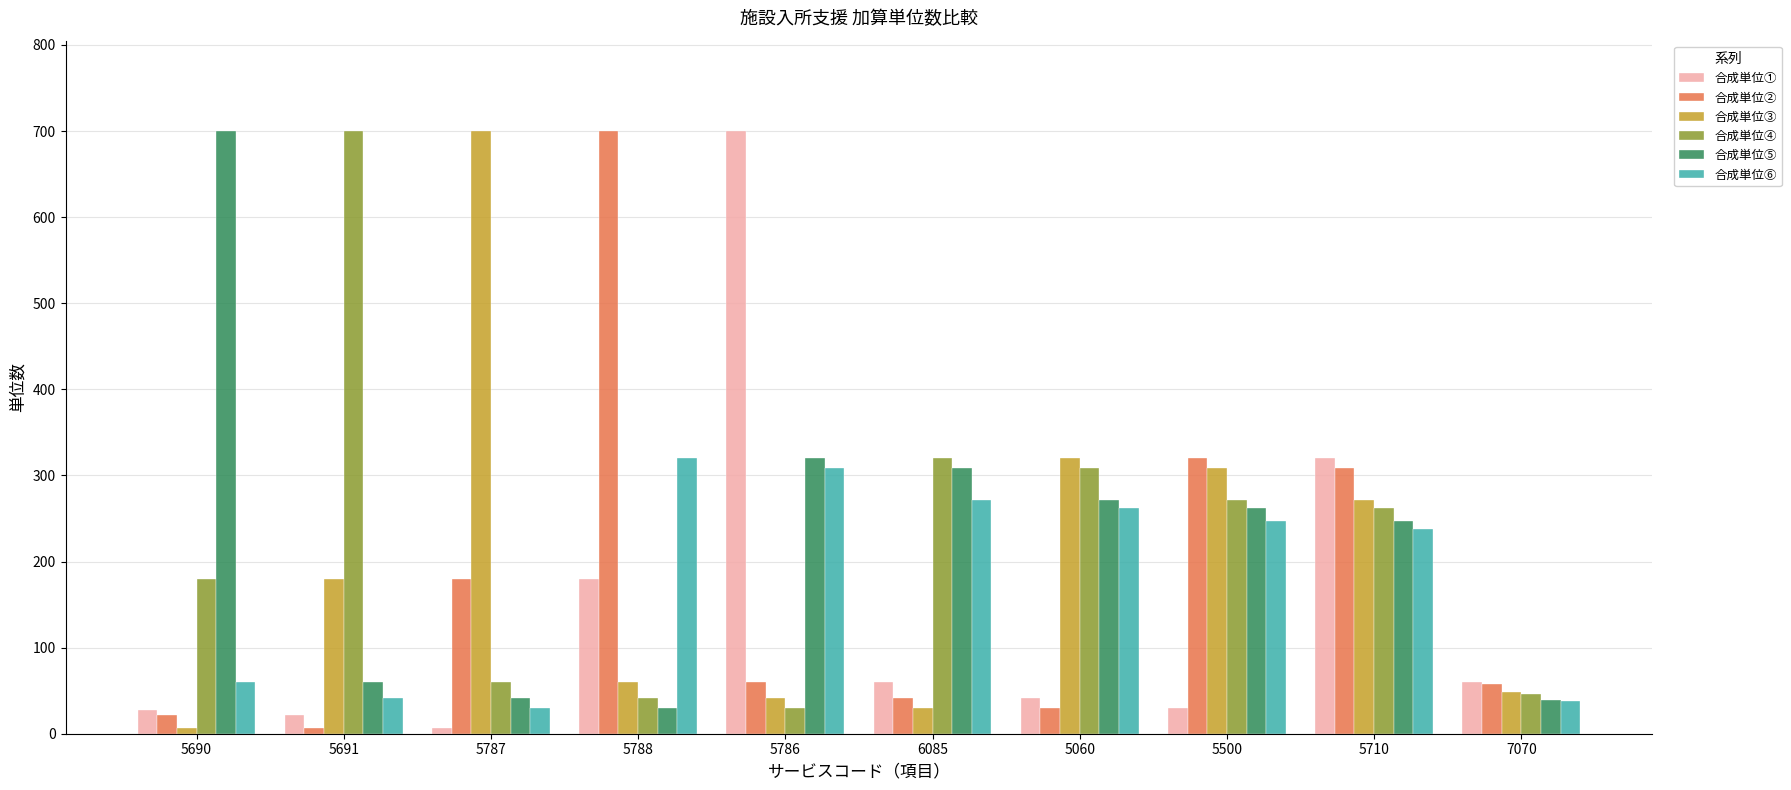

What is the maximum value for 合成単位⑤?

700